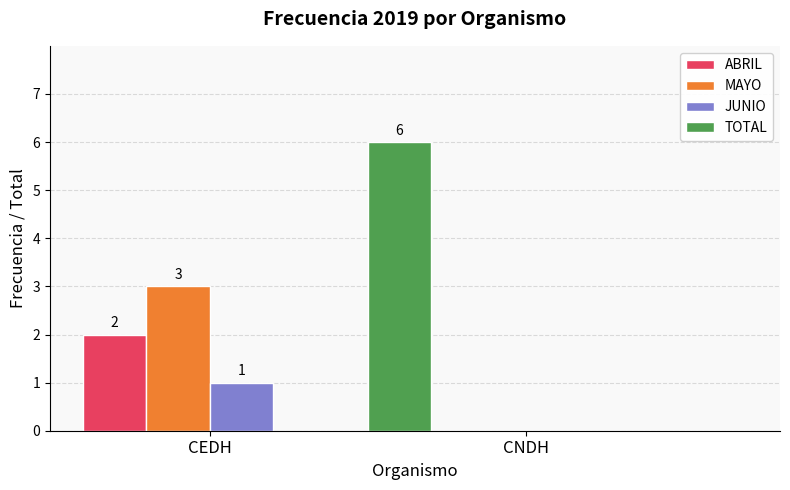

Between CNDH and CEDH, which is larger?

CEDH